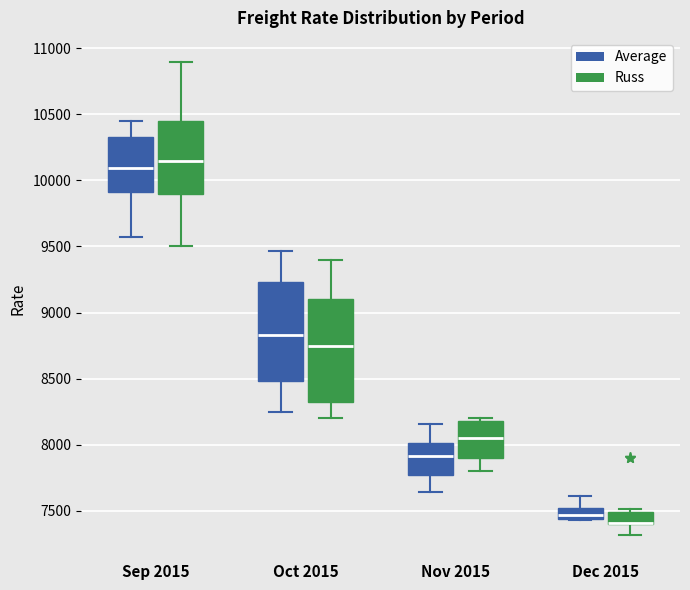

Reading left to right, read every box against the y-axis: the position of its median line, the range the box covers, and the ends of its whiskers. The values are not printed on the chart, so give them approximately, as read against the axis.

Sep 2015 (Average): median 10100, box 9900 to 10350, whiskers 9550 to 10450
Sep 2015 (Russ): median 10150, box 9900 to 10450, whiskers 9500 to 10900
Oct 2015 (Average): median 8850, box 8500 to 9250, whiskers 8250 to 9450
Oct 2015 (Russ): median 8750, box 8350 to 9100, whiskers 8200 to 9400
Nov 2015 (Average): median 7900, box 7750 to 8000, whiskers 7650 to 8150
Nov 2015 (Russ): median 8050, box 7900 to 8200, whiskers 7800 to 8200 (just above the box's upper edge)
Dec 2015 (Average): median 7450 (inside the box), box 7450 to 7500, whiskers 7450 to 7600
Dec 2015 (Russ): median 7400 (drawn on the box's lower edge), box 7400 to 7500, whiskers 7300 to 7500 (just above the box's upper edge)